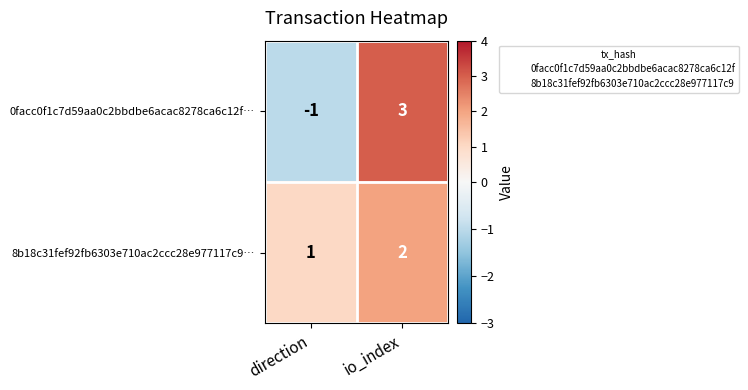

At which label is 0facc0f1c7d59aa0c2bbdbe6acac8278ca6c12f… closest to 1?

direction